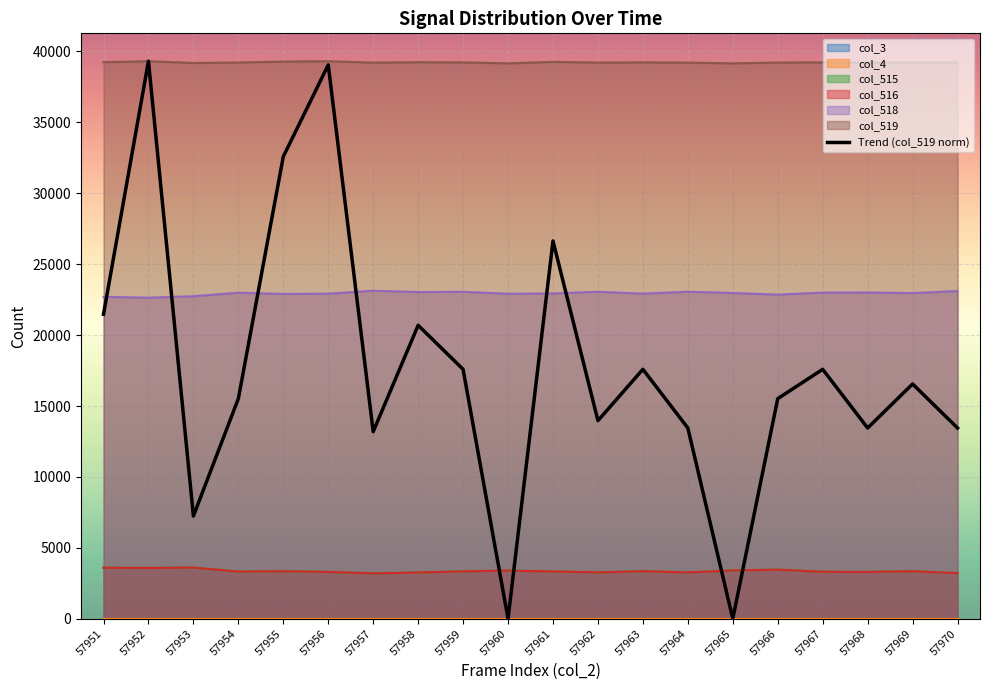

What is the average value?

17742.1